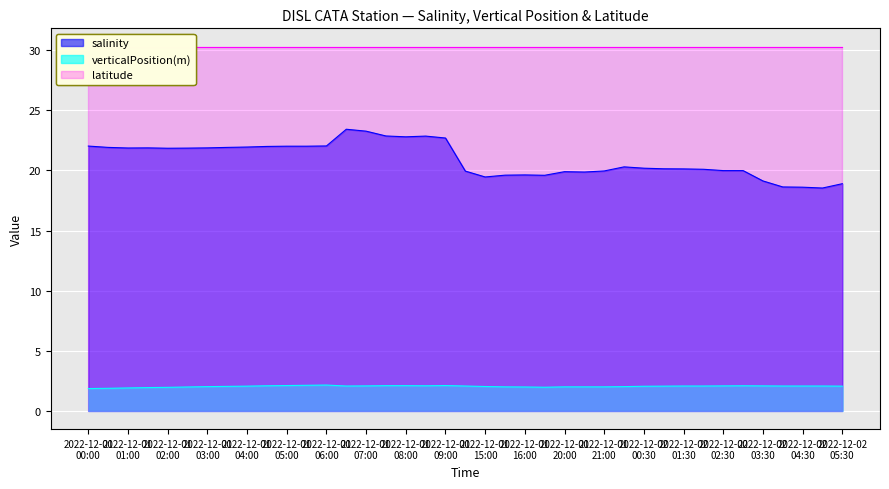

What is the lowest value of the salinity series?

18.5